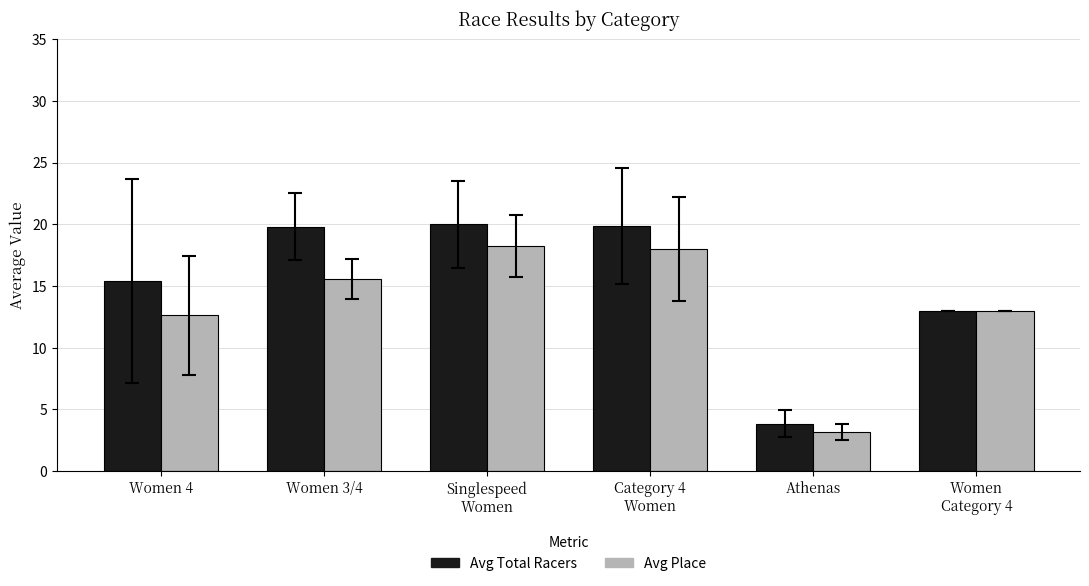

Which series has the largest total across all categories?

Avg Total Racers